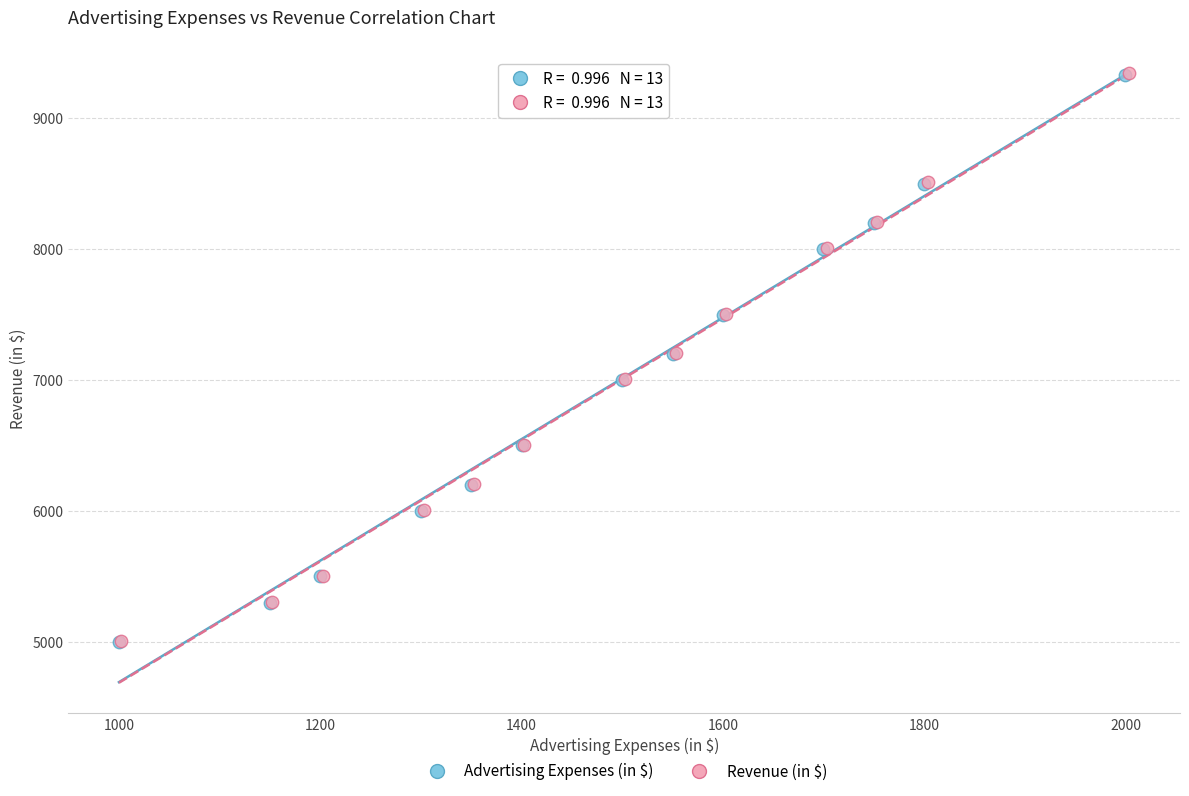

Which series has the largest Y range (max minus min)?

Revenue (in $)